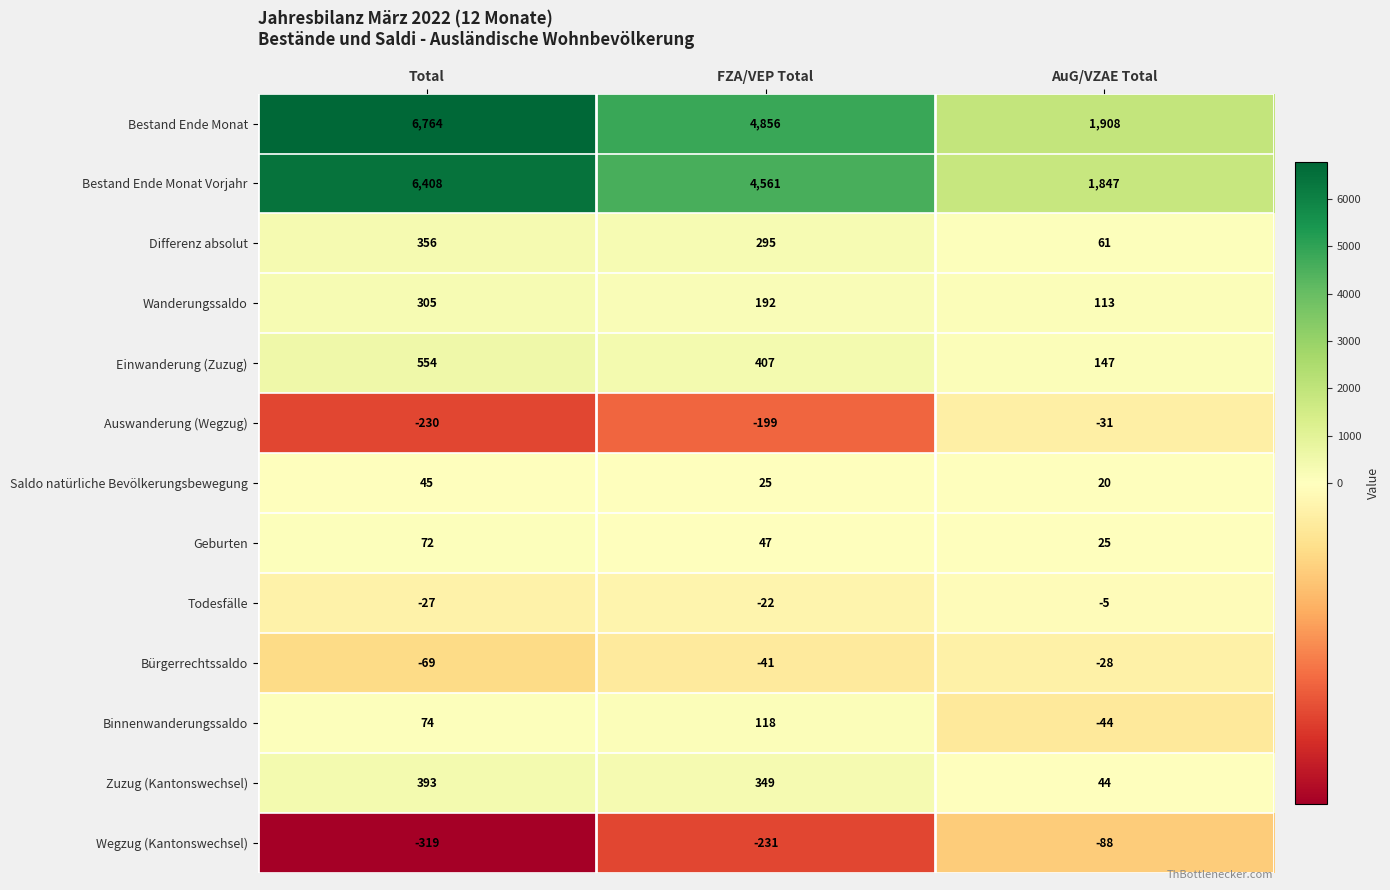

Between Total and AuG/VZAE Total, which series saw the biggest shift?

Bestand Ende Monat